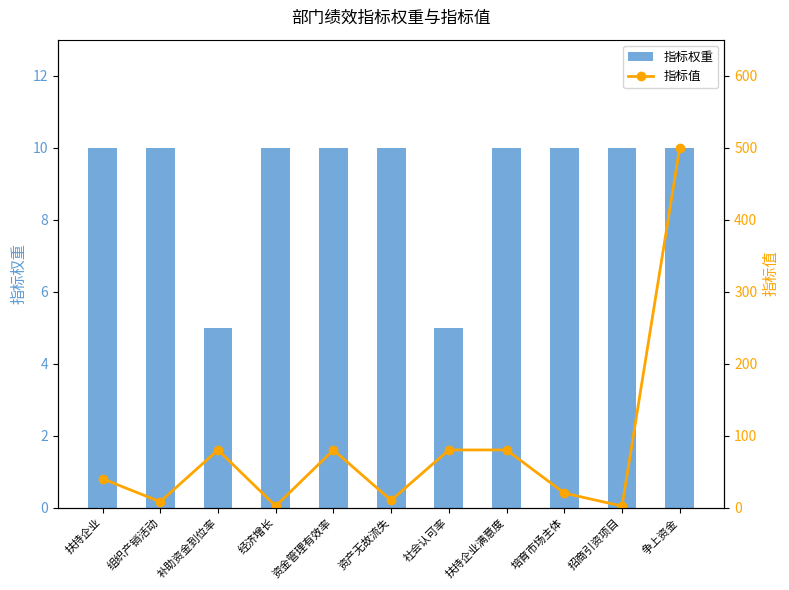

What is the sum of all 指标权重 values?

100